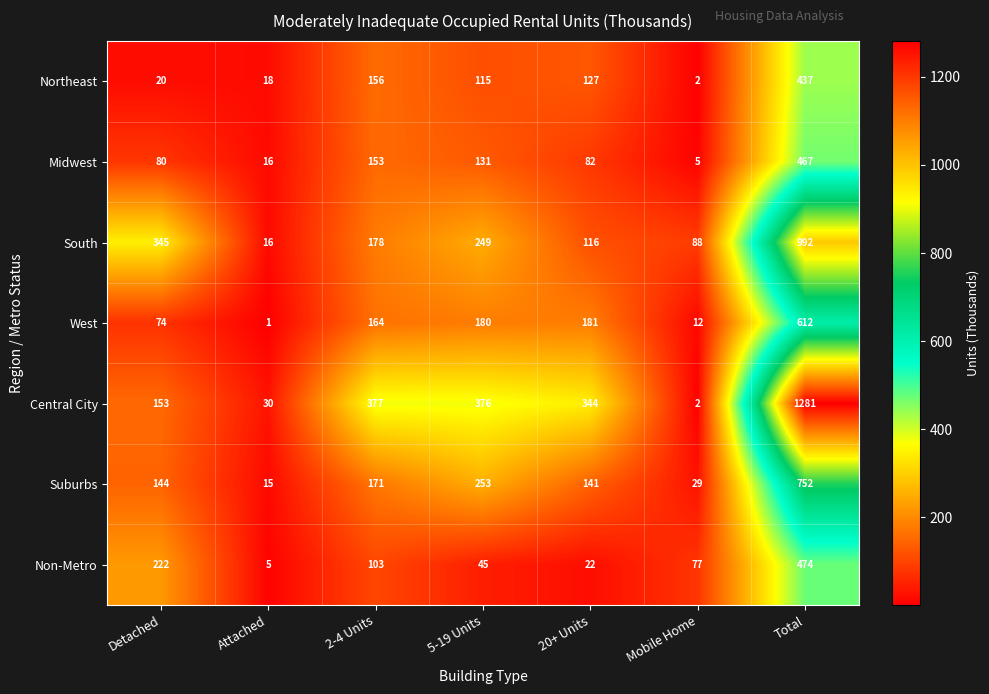

What is the average value of the Suburbs series?

215